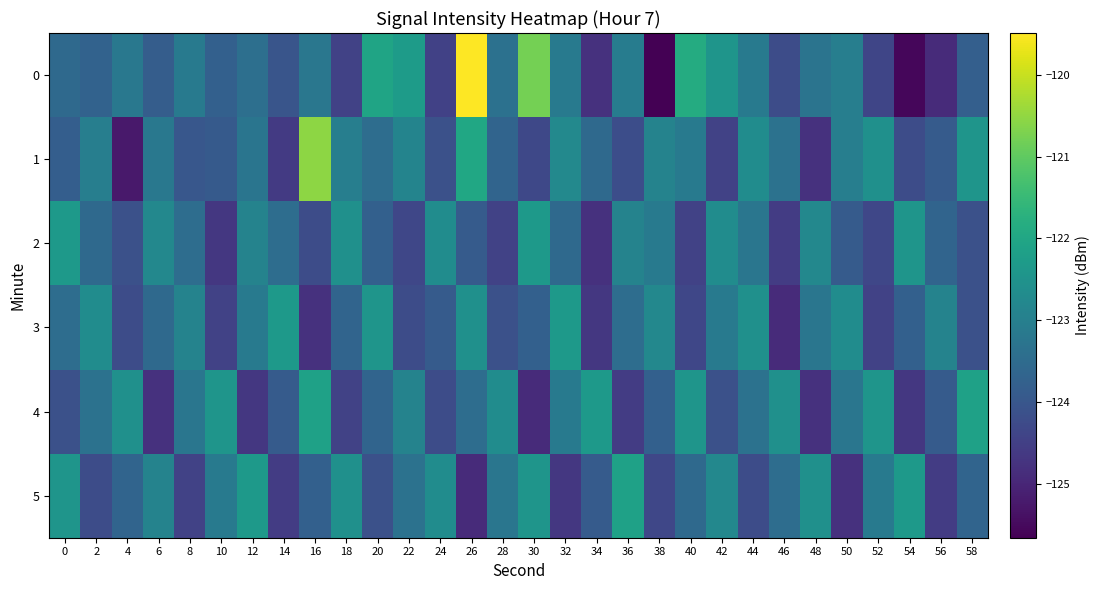

Rank the series by their maximum value, from lowest to highest.

2, 3, 4, 5, 1, 0